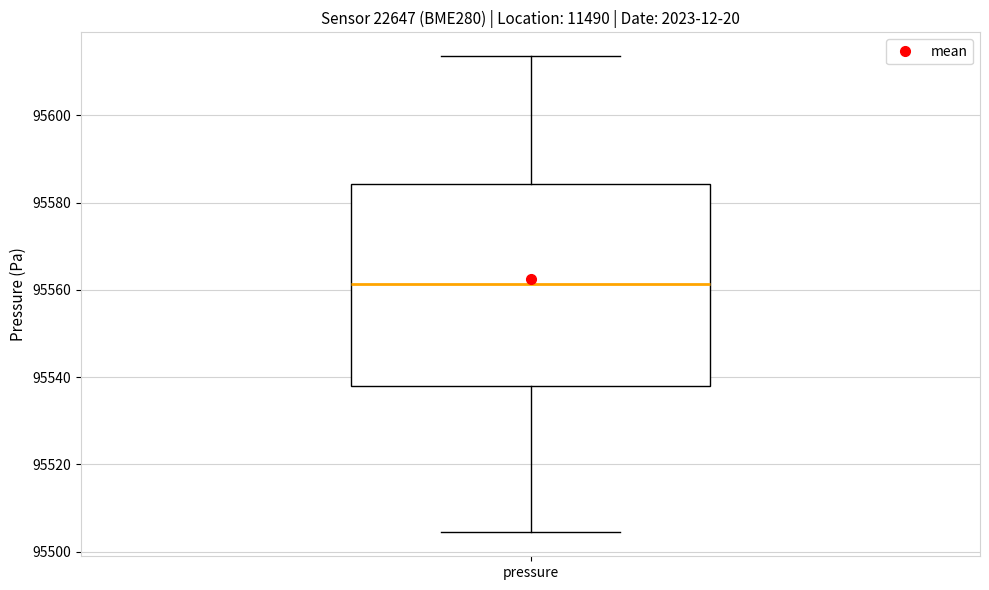

Read this box plot against the y-axis: the position of the median line, the range covered by the box, and the ends of both whiskers. The values are not printed on the chart, so give them approximately, as read against the axis.

median 95562, box 95538 to 95584, whiskers 95504 to 95614